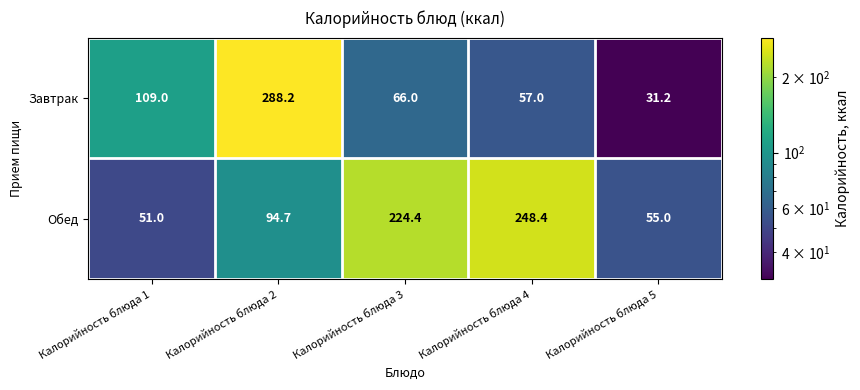

Reading left to right, transcribe all the data shown in this chart.

Завтрак: Калорийность блюда 1=109.0	Калорийность блюда 2=288.2	Калорийность блюда 3=66.0	Калорийность блюда 4=57.0	Калорийность блюда 5=31.2
Обед: Калорийность блюда 1=51.0	Калорийность блюда 2=94.7	Калорийность блюда 3=224.4	Калорийность блюда 4=248.4	Калорийность блюда 5=55.0